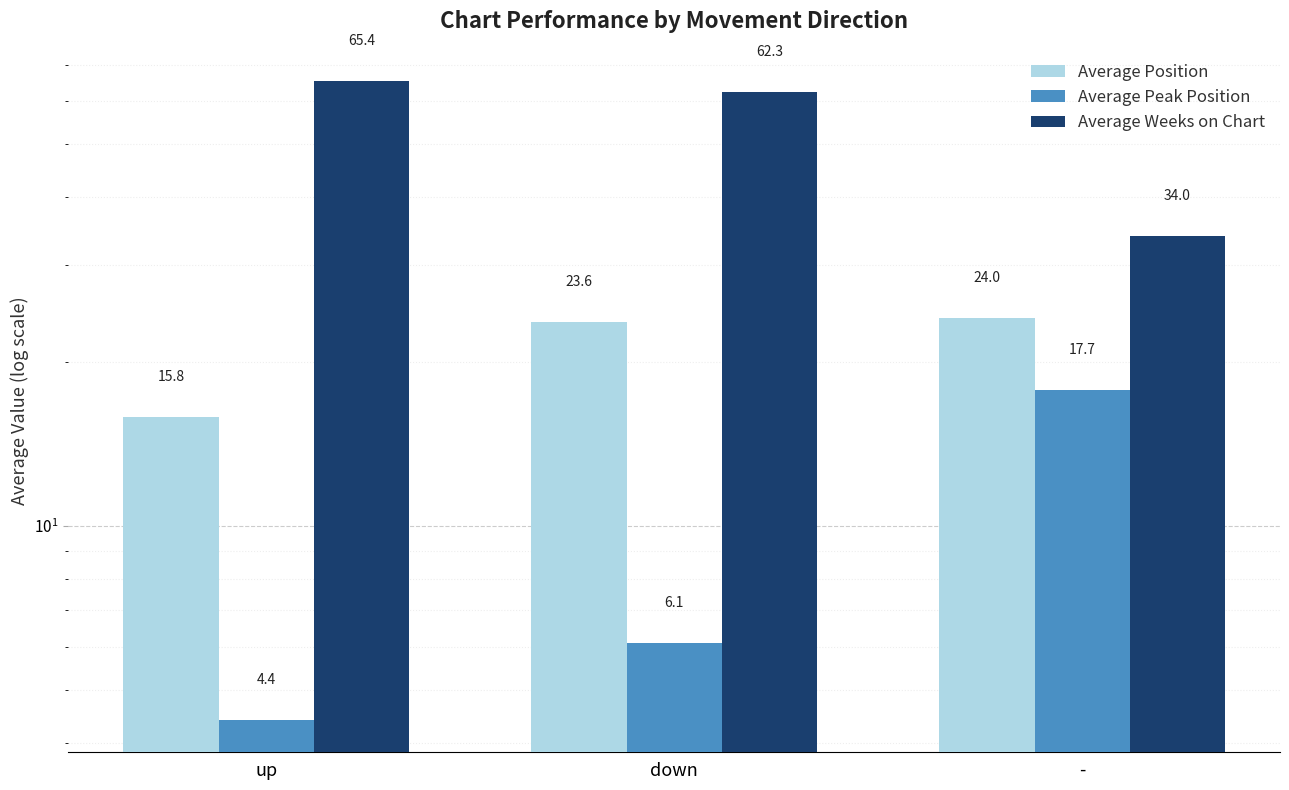

True or false: Average Peak Position has a value of 9.8 at down.

False